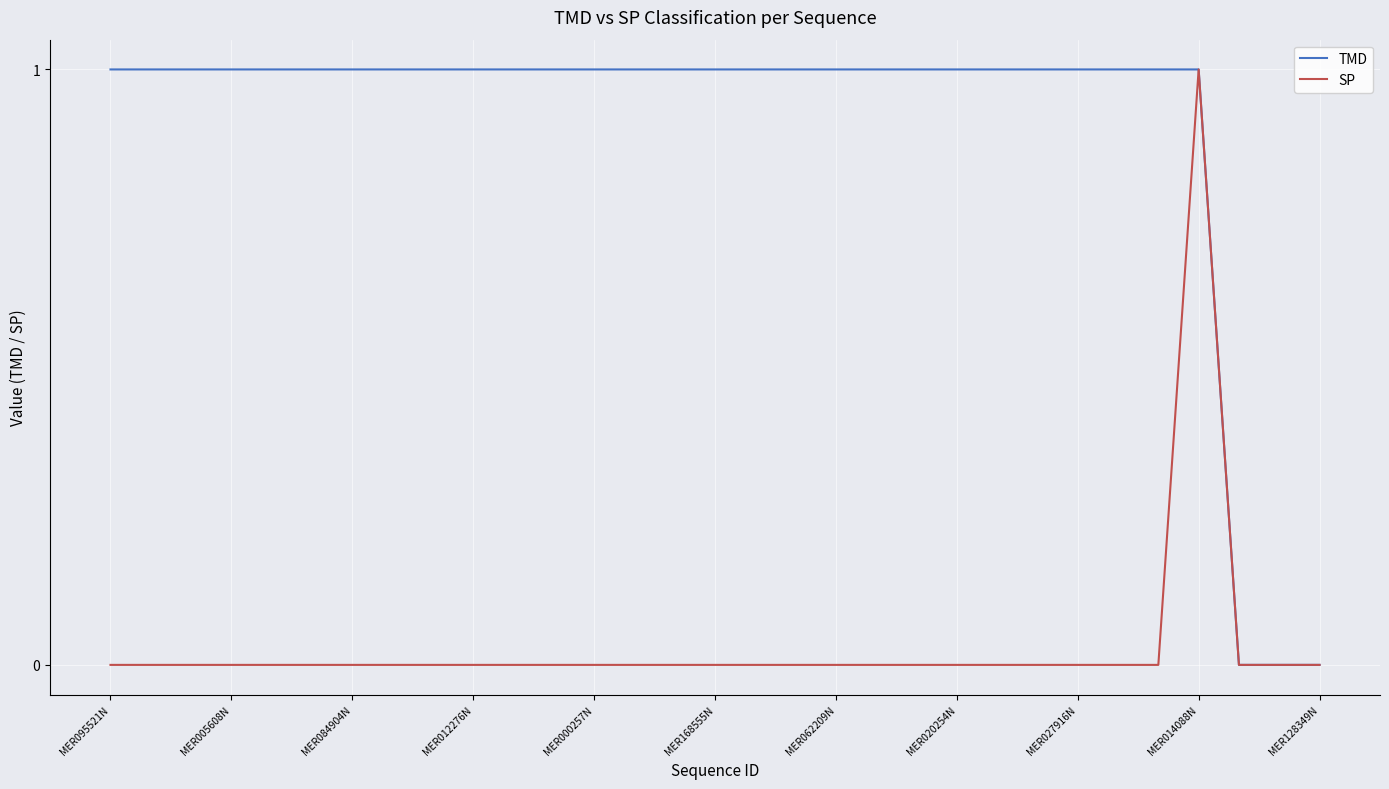

Which series has the largest total across all categories?

TMD